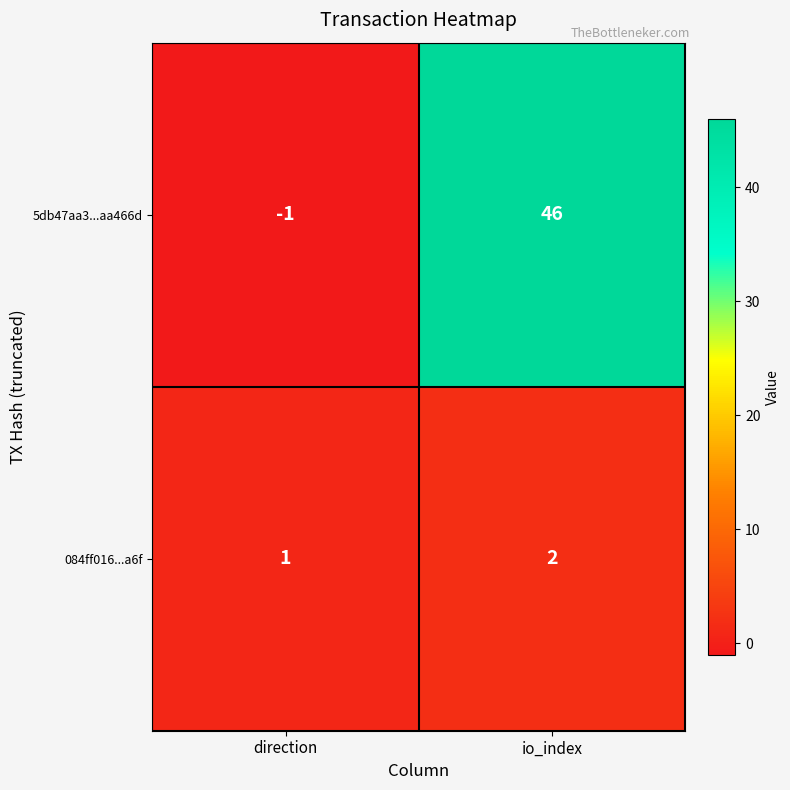

Rank the series by their average value, from highest to lowest.

5db47aa3...aa466d, 084ff016...a6f